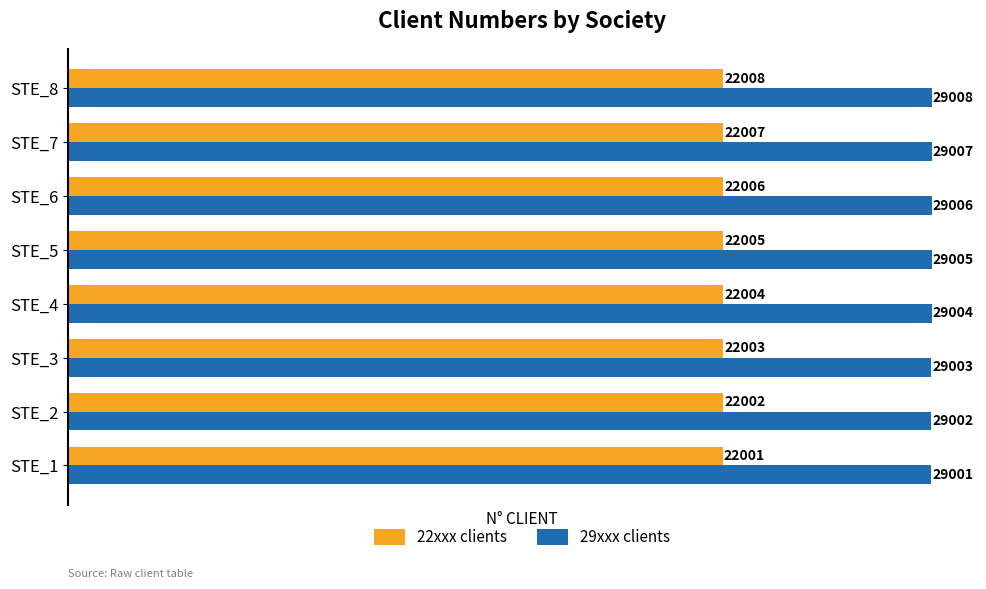

Count the 29xxx clients values in the range 29003 to 29007.

5